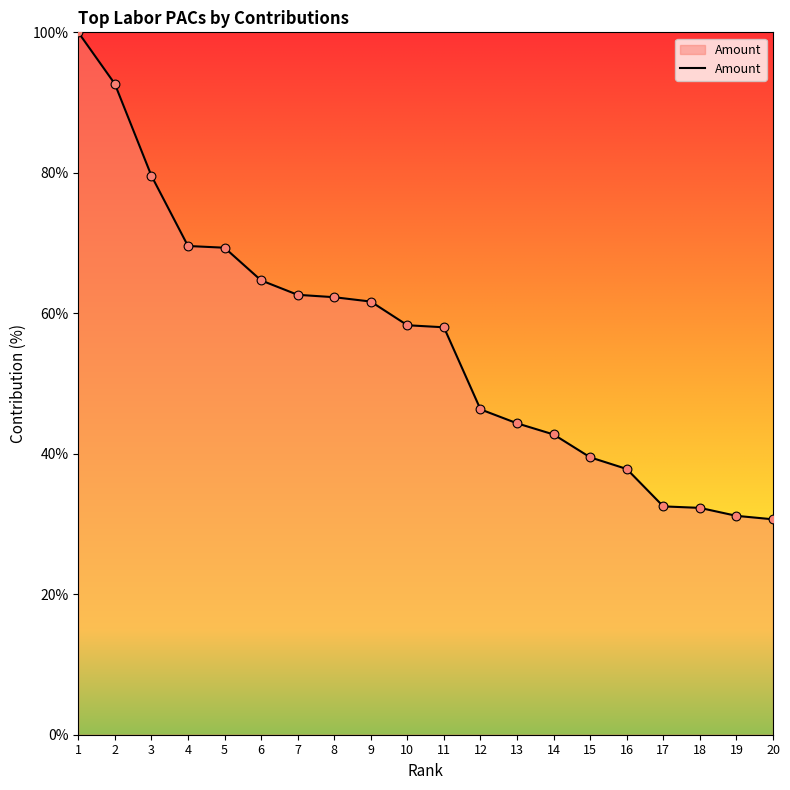

Which has a higher value, 6 or 9?

6